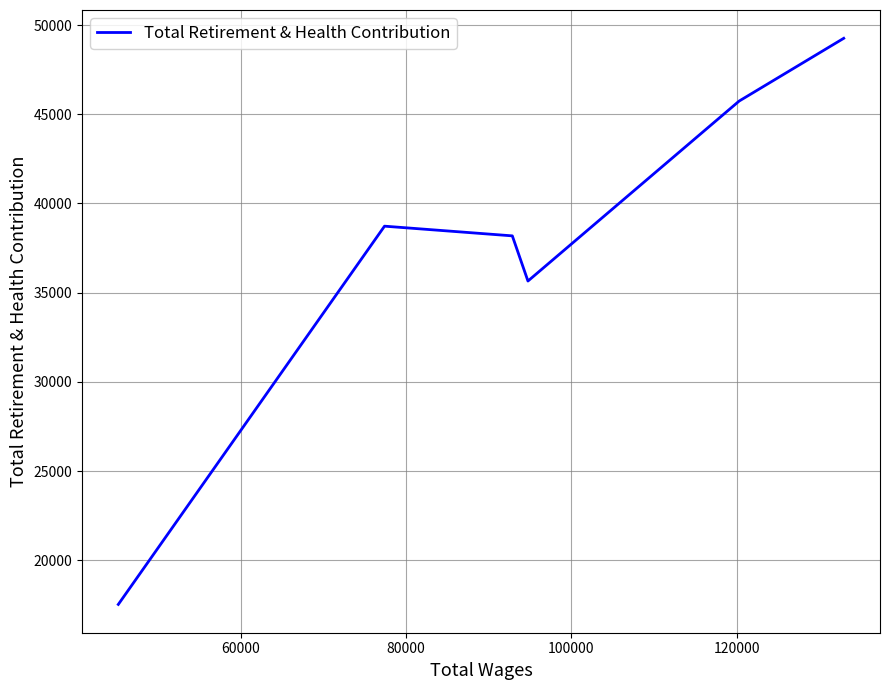

Reading left to right, extract all data points from this chart.

17528	38729	38186	35654	45741	49259